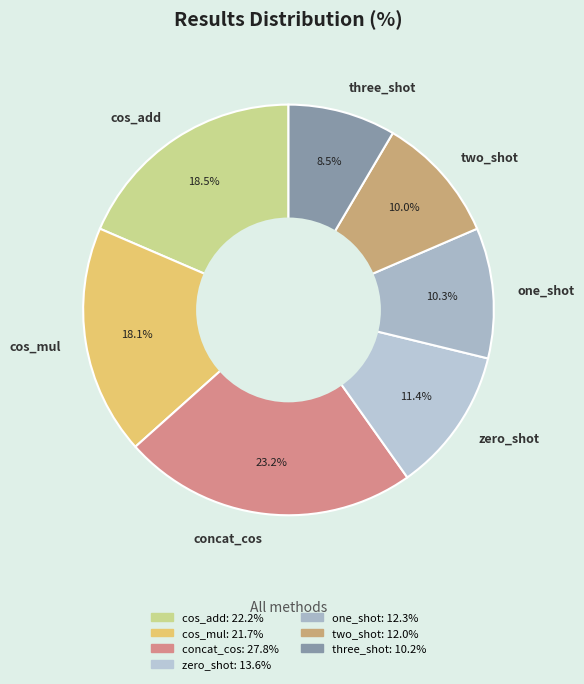

Which category has the biggest portion of the pie?

concat_cos